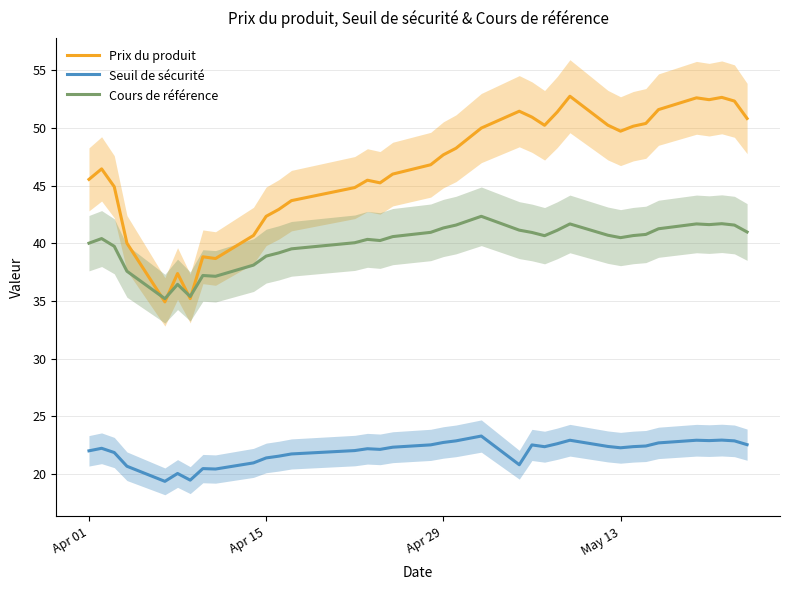

True or false: Prix du produit and Seuil de sécurité intersect in this chart.

False